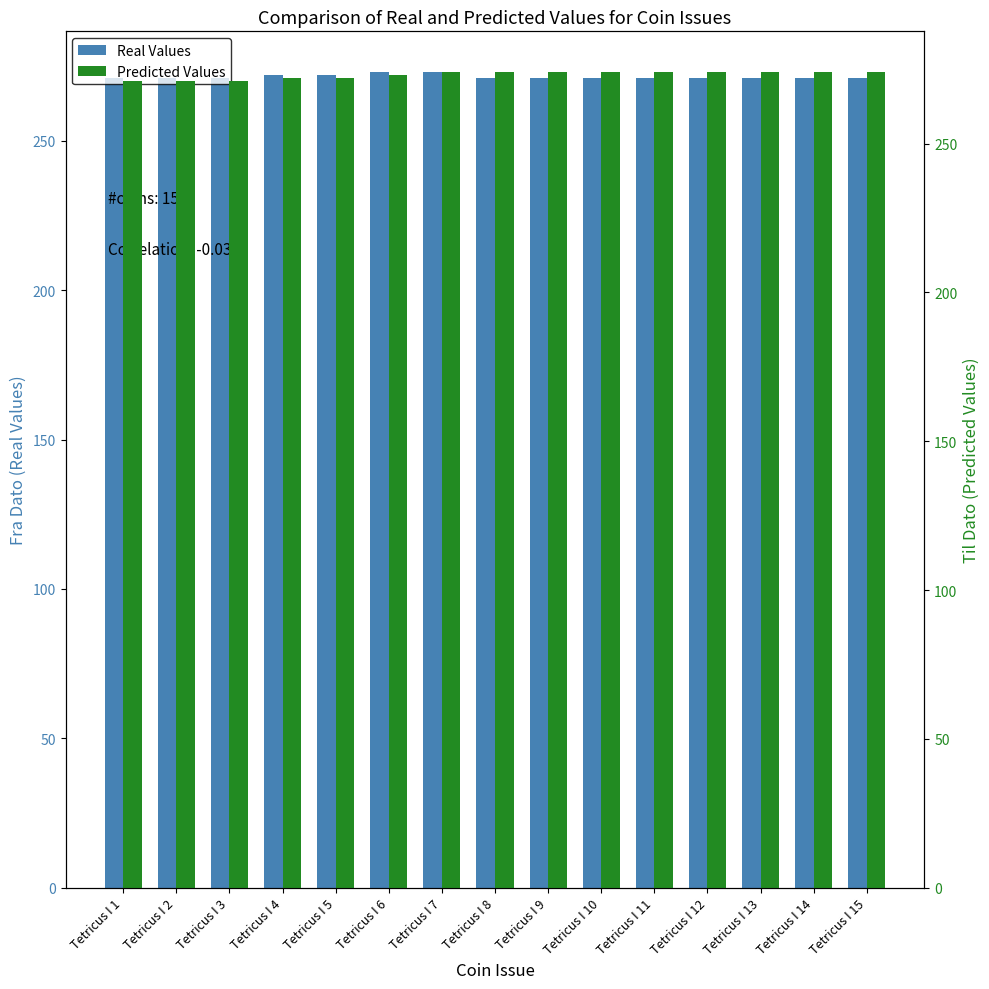

What is the highest value of the Real Values series?

273